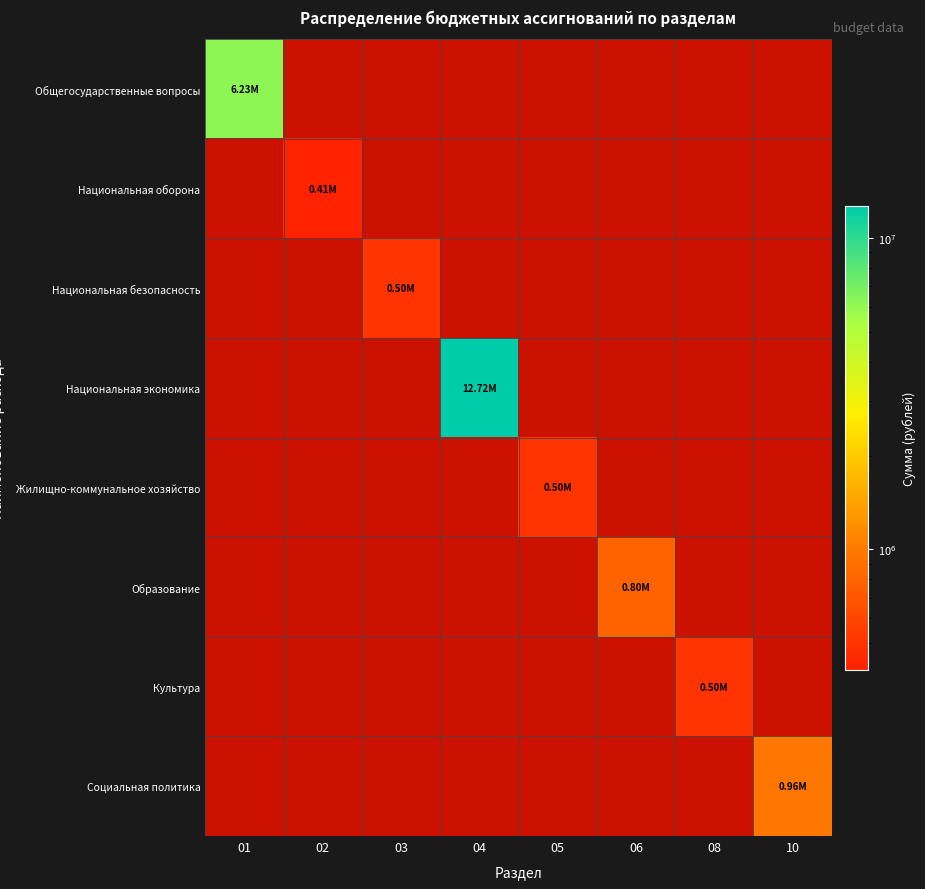

Between 08 and 05, which is larger?

05